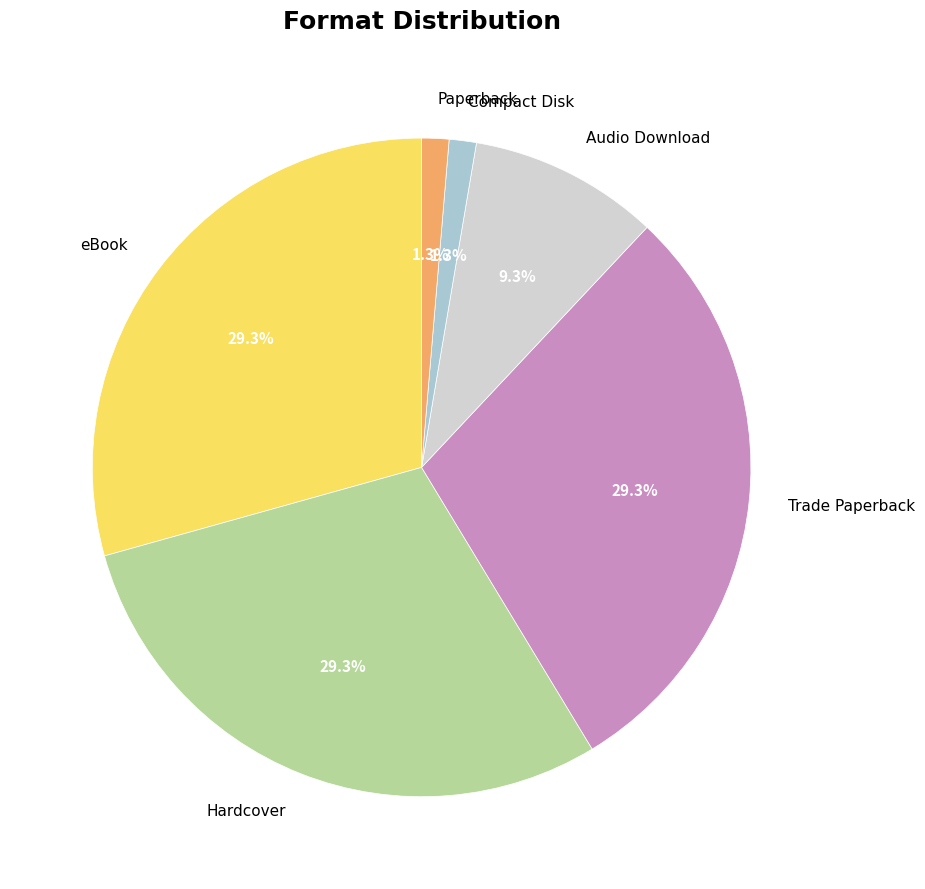

How many slices are in this pie chart?

6